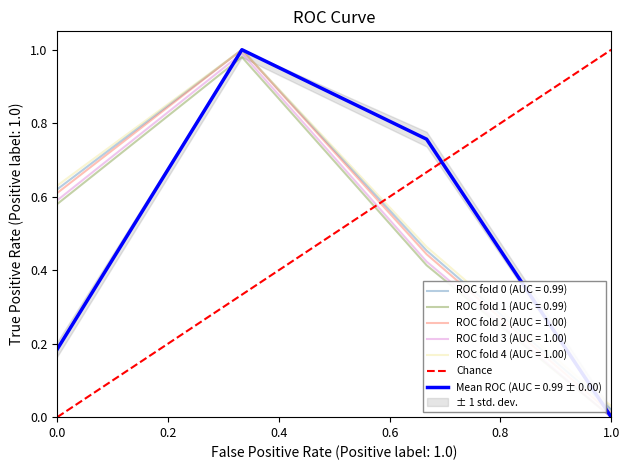

Is it true that ROC fold 1 (AUC = 0.99) equals -0.5 at 1.0?

False